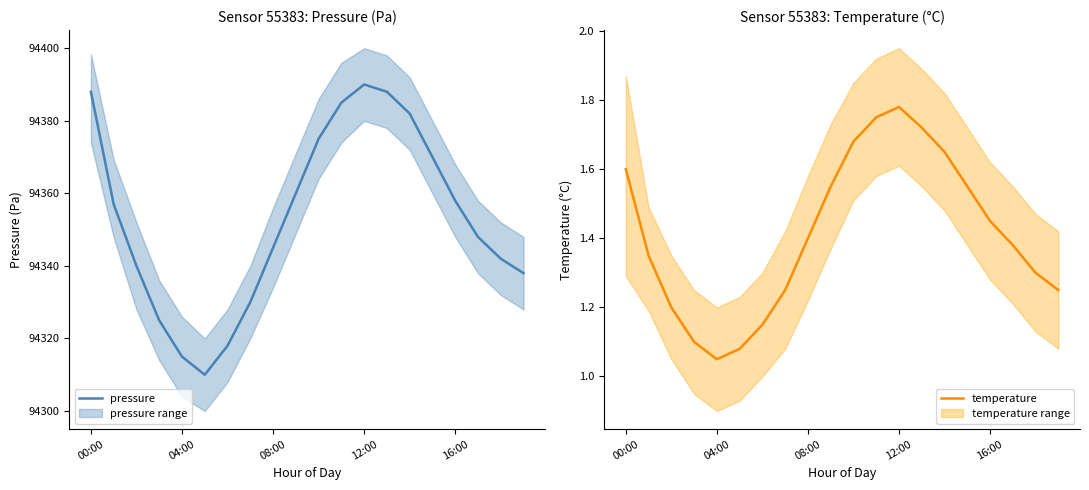

Between 04:00 and 11, which is larger?

11